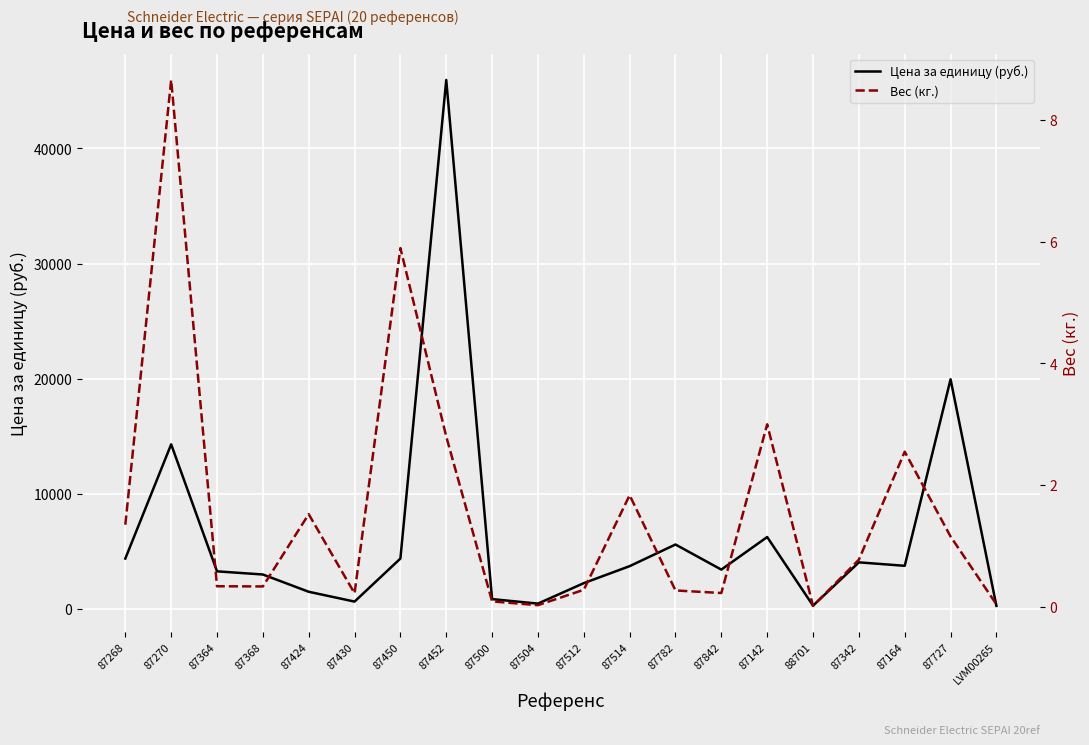

What is the value of the Цена за единицу (руб.) point at the 12th from the left?

3720.0